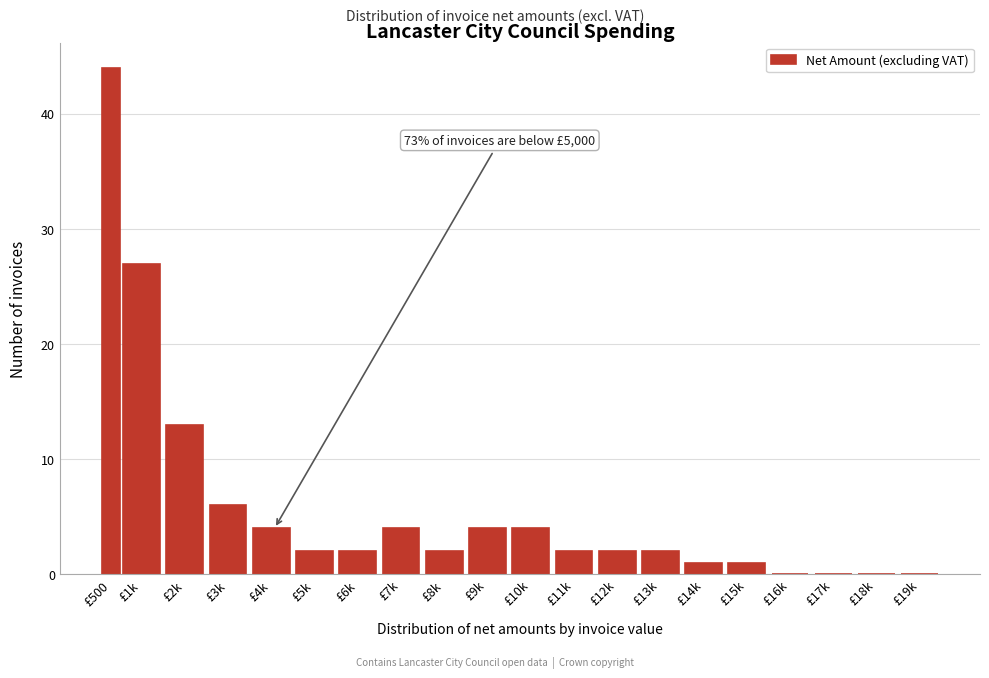

Reading left to right, what are all the values shown in this chart?

£500=44	£1k=27	£2k=13	£3k=6	£4k=4	£5k=2	£6k=2	£7k=4	£8k=2	£9k=4	£10k=4	£11k=2	£12k=2	£13k=2	£14k=1	£15k=1	£16k=0	£17k=0	£18k=0	£19k=0